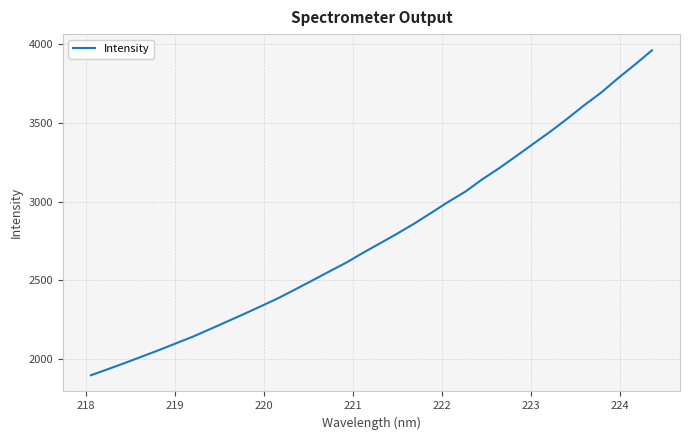

What is the difference between the maximum and minimum values?

2066.2